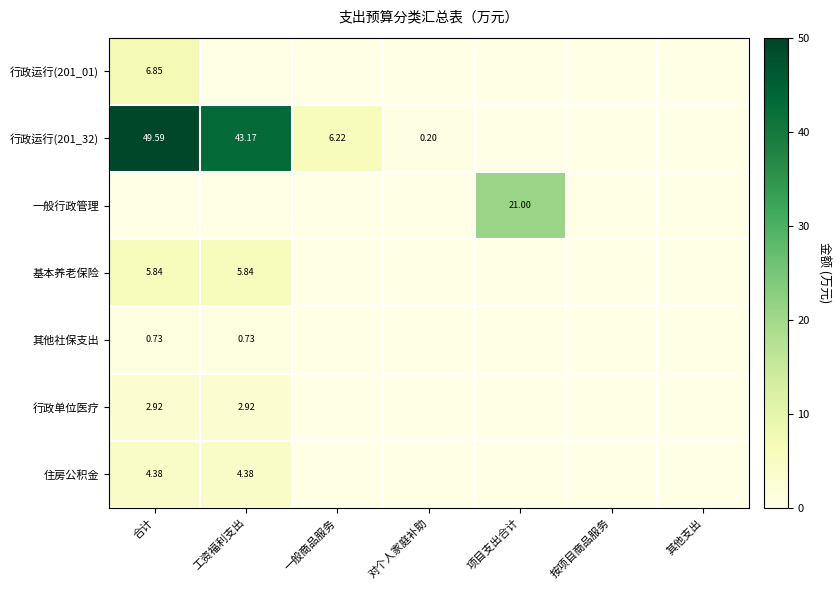

At how many categories does at least one series exceed 30?

2